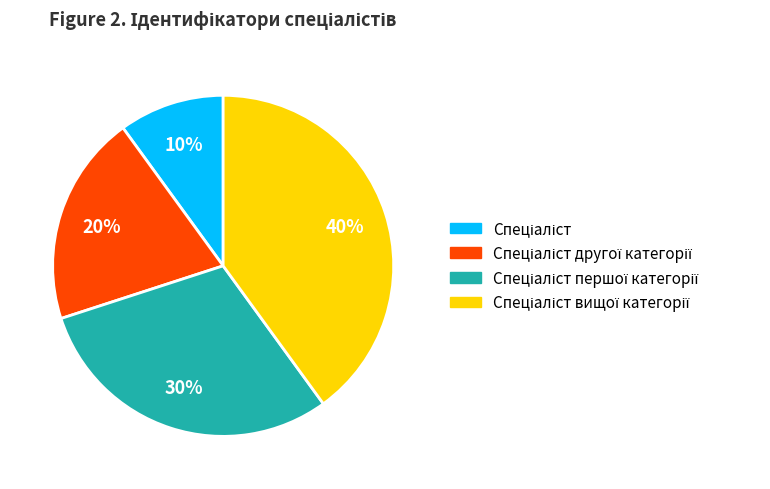

To the nearest percent, what is the difference between the largest and smallest slice percentages?

30%